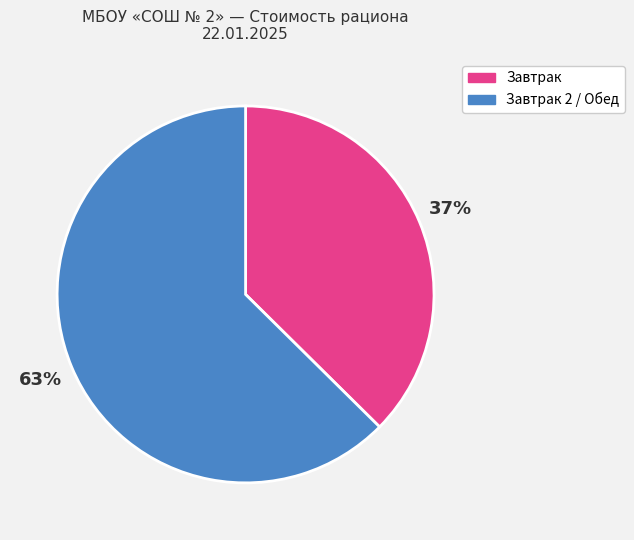

Is there any slice that represents more than half of the pie?

Yes